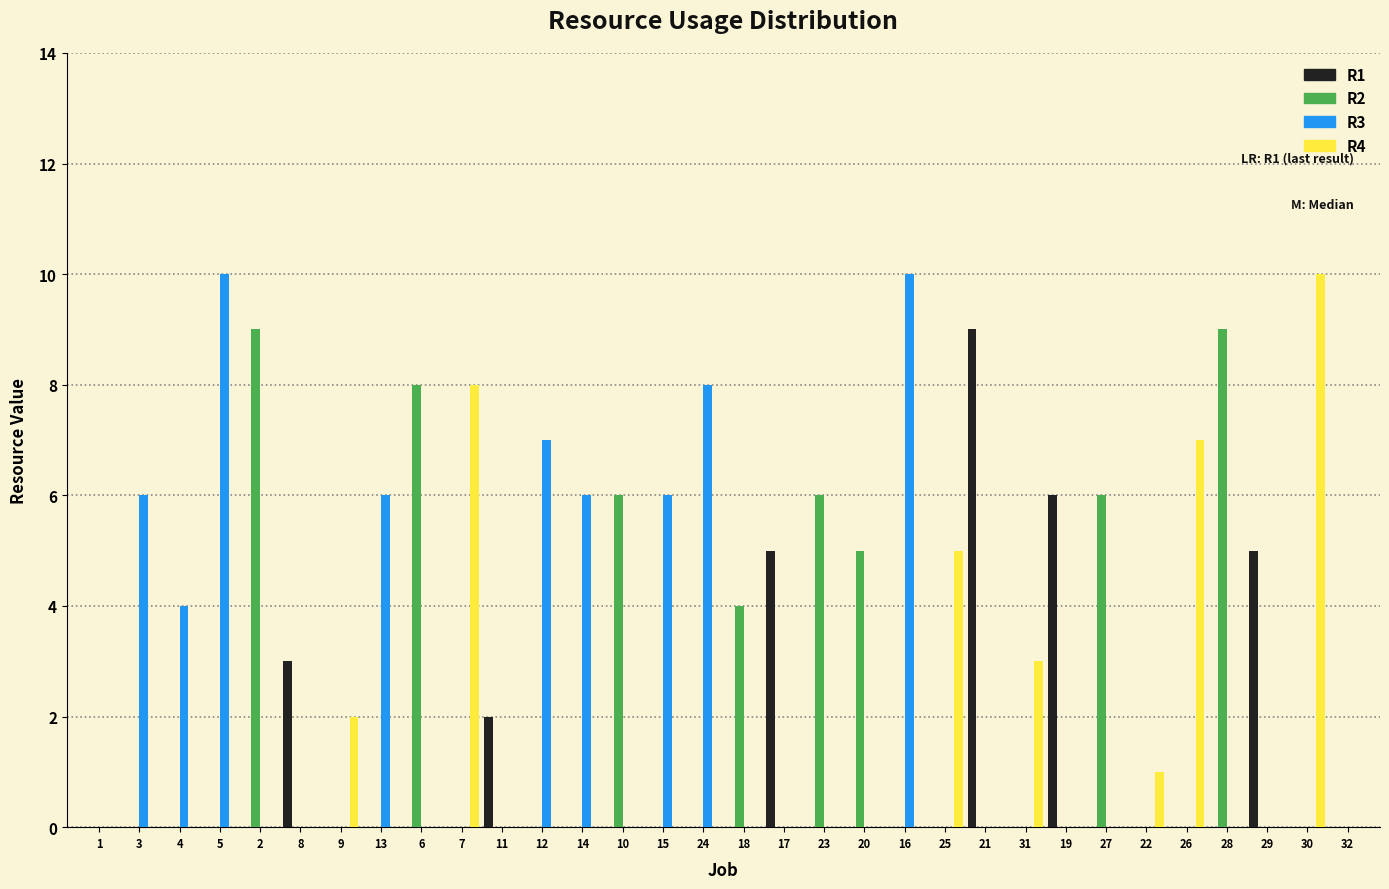

The R2 series shows 0 at 12. True or false?

True